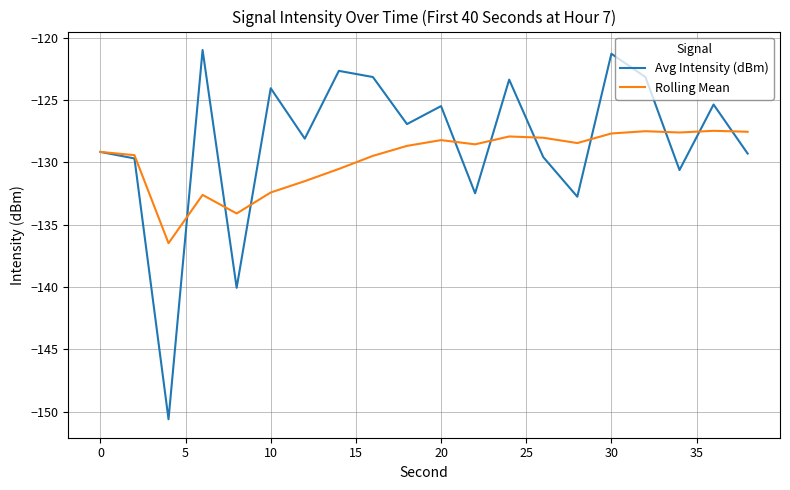

Rank the series by their maximum value, from lowest to highest.

Rolling Mean, Avg Intensity (dBm)